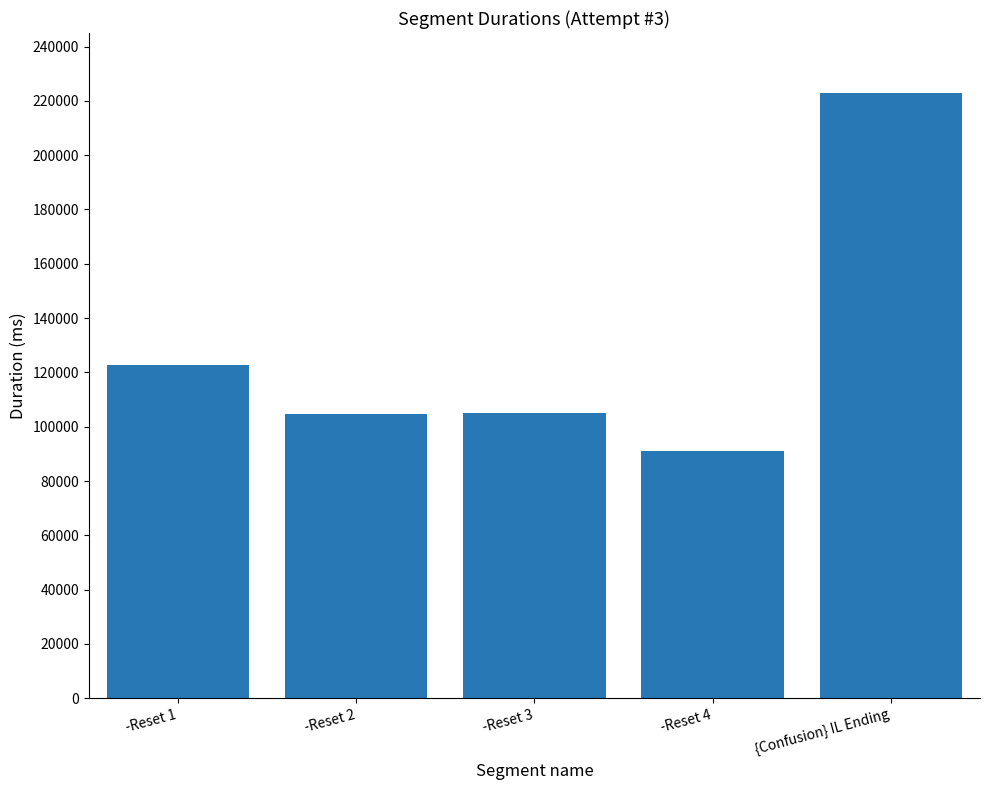

The chart shows a value of 105191 at -Reset 3. True or false?

True